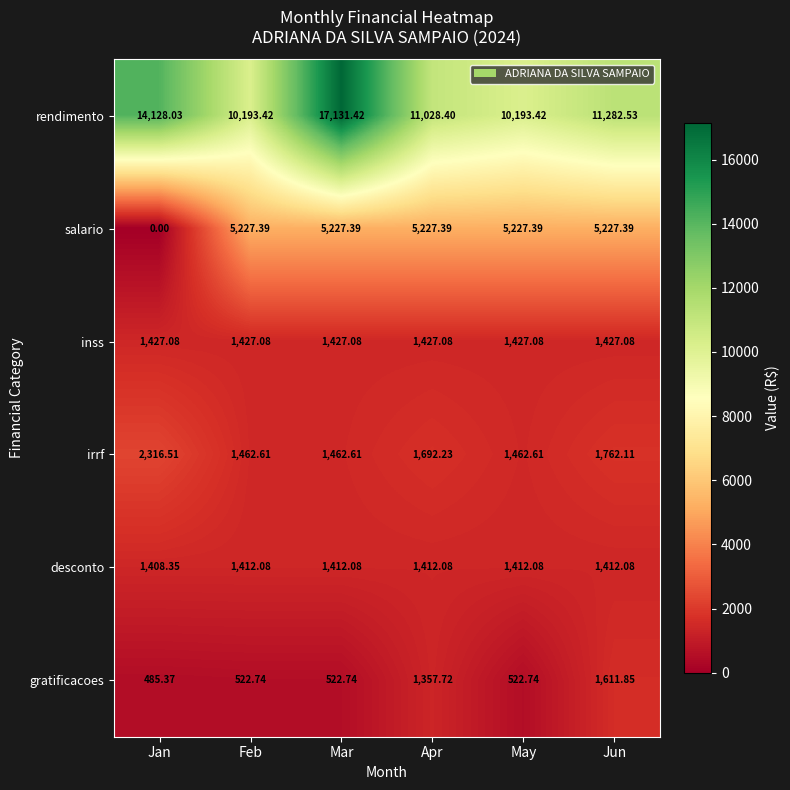

Rank the series at Jan from lowest to highest value.

salario, gratificacoes, desconto, inss, irrf, rendimento